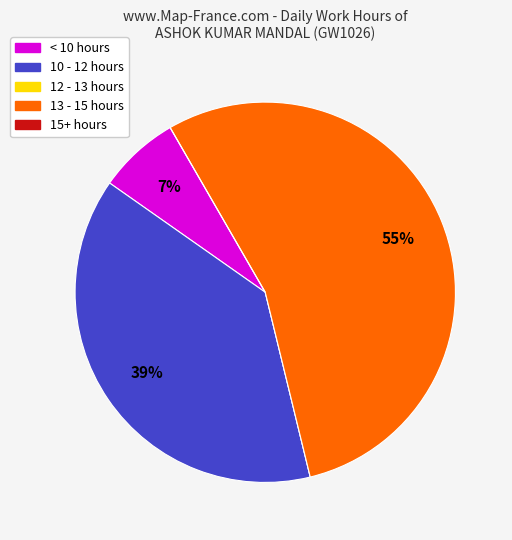

To the nearest percent, what is the average slice percentage?

20%